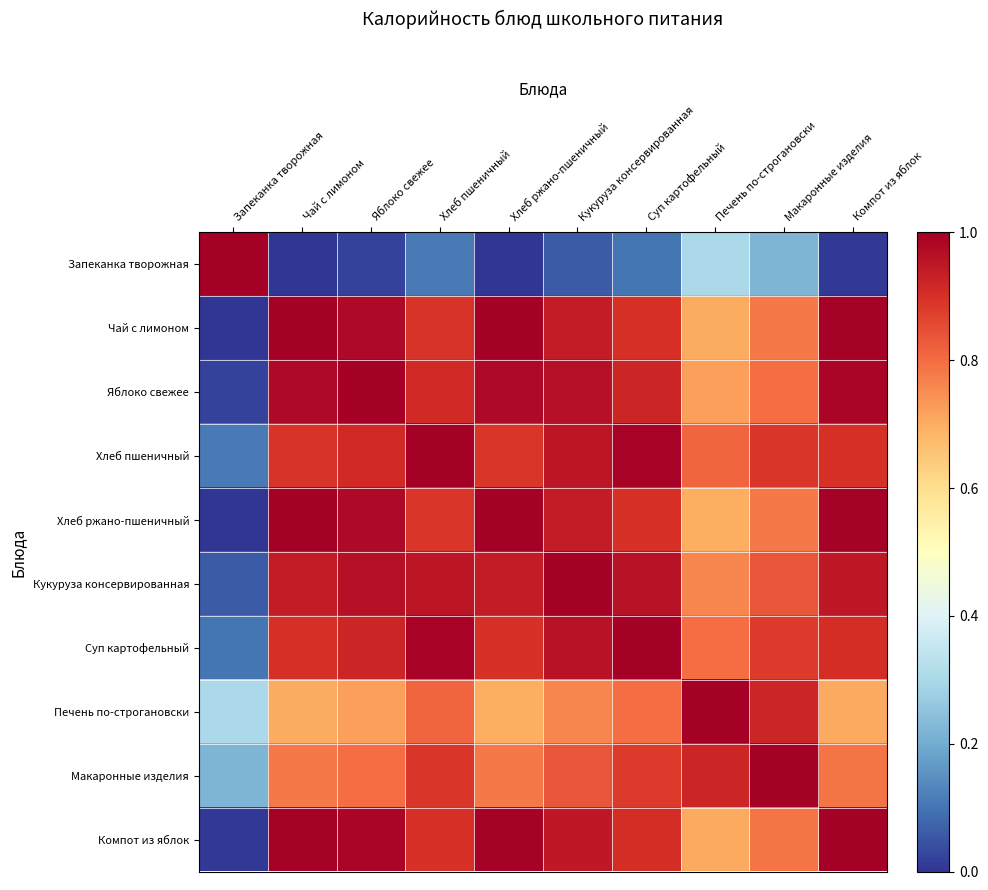

Reading left to right, what are all the values shown in this chart?

Запеканка творожная: Запеканка творожная=1.0	Чай с лимоном=0.0	Яблоко свежее=0.0	Хлеб пшеничный=0.1	Хлеб ржано-пшеничный=0.0	Кукуруза консервированная=0.1	Суп картофельный=0.1	Печень по-строгановски=0.3	Макаронные изделия=0.2	Компот из яблок=0.0
Чай с лимоном: Запеканка творожная=0.0	Чай с лимоном=1.0	Яблоко свежее=1.0	Хлеб пшеничный=0.9	Хлеб ржано-пшеничный=1.0	Кукуруза консервированная=0.9	Суп картофельный=0.9	Печень по-строгановски=0.7	Макаронные изделия=0.8	Компот из яблок=1.0
Яблоко свежее: Запеканка творожная=0.0	Чай с лимоном=1.0	Яблоко свежее=1.0	Хлеб пшеничный=0.9	Хлеб ржано-пшеничный=1.0	Кукуруза консервированная=1.0	Суп картофельный=0.9	Печень по-строгановски=0.7	Макаронные изделия=0.8	Компот из яблок=1.0
Хлеб пшеничный: Запеканка творожная=0.1	Чай с лимоном=0.9	Яблоко свежее=0.9	Хлеб пшеничный=1.0	Хлеб ржано-пшеничный=0.9	Кукуруза консервированная=1.0	Суп картофельный=1.0	Печень по-строгановски=0.8	Макаронные изделия=0.9	Компот из яблок=0.9
Хлеб ржано-пшеничный: Запеканка творожная=0.0	Чай с лимоном=1.0	Яблоко свежее=1.0	Хлеб пшеничный=0.9	Хлеб ржано-пшеничный=1.0	Кукуруза консервированная=0.9	Суп картофельный=0.9	Печень по-строгановски=0.7	Макаронные изделия=0.8	Компот из яблок=1.0
Кукуруза консервированная: Запеканка творожная=0.1	Чай с лимоном=0.9	Яблоко свежее=1.0	Хлеб пшеничный=1.0	Хлеб ржано-пшеничный=0.9	Кукуруза консервированная=1.0	Суп картофельный=1.0	Печень по-строгановски=0.8	Макаронные изделия=0.8	Компот из яблок=0.9
Суп картофельный: Запеканка творожная=0.1	Чай с лимоном=0.9	Яблоко свежее=0.9	Хлеб пшеничный=1.0	Хлеб ржано-пшеничный=0.9	Кукуруза консервированная=1.0	Суп картофельный=1.0	Печень по-строгановски=0.8	Макаронные изделия=0.9	Компот из яблок=0.9
Печень по-строгановски: Запеканка творожная=0.3	Чай с лимоном=0.7	Яблоко свежее=0.7	Хлеб пшеничный=0.8	Хлеб ржано-пшеничный=0.7	Кукуруза консервированная=0.8	Суп картофельный=0.8	Печень по-строгановски=1.0	Макаронные изделия=0.9	Компот из яблок=0.7
Макаронные изделия: Запеканка творожная=0.2	Чай с лимоном=0.8	Яблоко свежее=0.8	Хлеб пшеничный=0.9	Хлеб ржано-пшеничный=0.8	Кукуруза консервированная=0.8	Суп картофельный=0.9	Печень по-строгановски=0.9	Макаронные изделия=1.0	Компот из яблок=0.8
Компот из яблок: Запеканка творожная=0.0	Чай с лимоном=1.0	Яблоко свежее=1.0	Хлеб пшеничный=0.9	Хлеб ржано-пшеничный=1.0	Кукуруза консервированная=0.9	Суп картофельный=0.9	Печень по-строгановски=0.7	Макаронные изделия=0.8	Компот из яблок=1.0